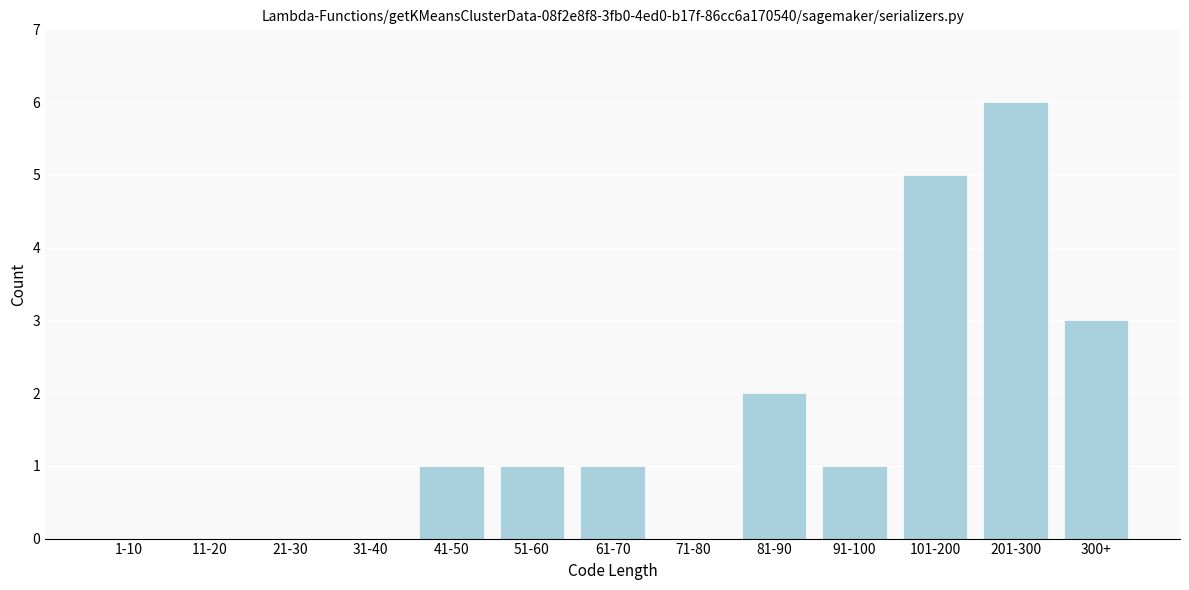

Reading right to left, what are all the values shown in this chart?

300+=3	201-300=6	101-200=5	91-100=1	81-90=2	71-80=0	61-70=1	51-60=1	41-50=1	31-40=0	21-30=0	11-20=0	1-10=0